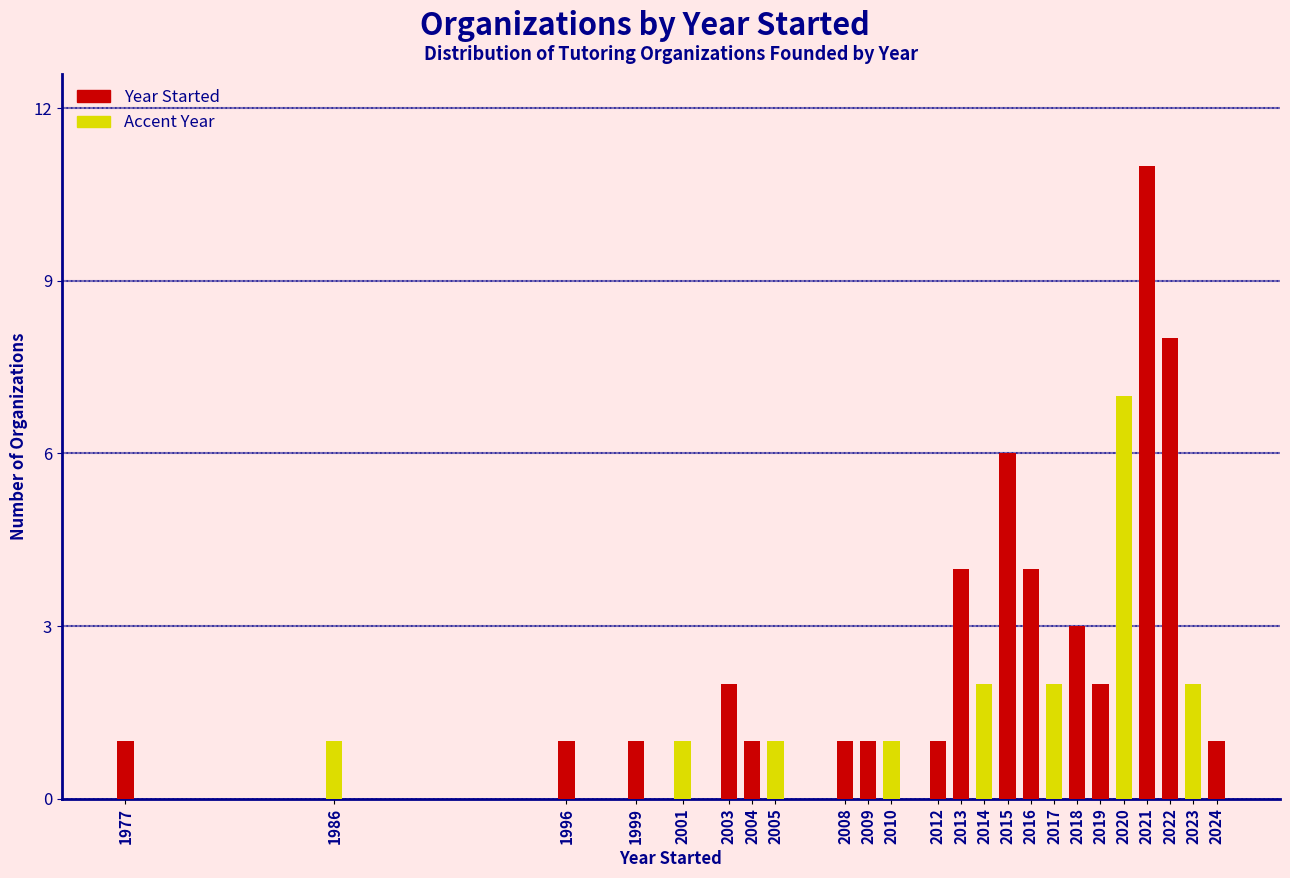

Reading left to right, list all the values displayed in this chart.

1977=1	1986=1	1996=1	1999=1	2001=1	2003=2	2004=1	2005=1	2008=1	2009=1	2010=1	2012=1	2013=4	2014=2	2015=6	2016=4	2017=2	2018=3	2019=2	2020=7	2021=11	2022=8	2023=2	2024=1